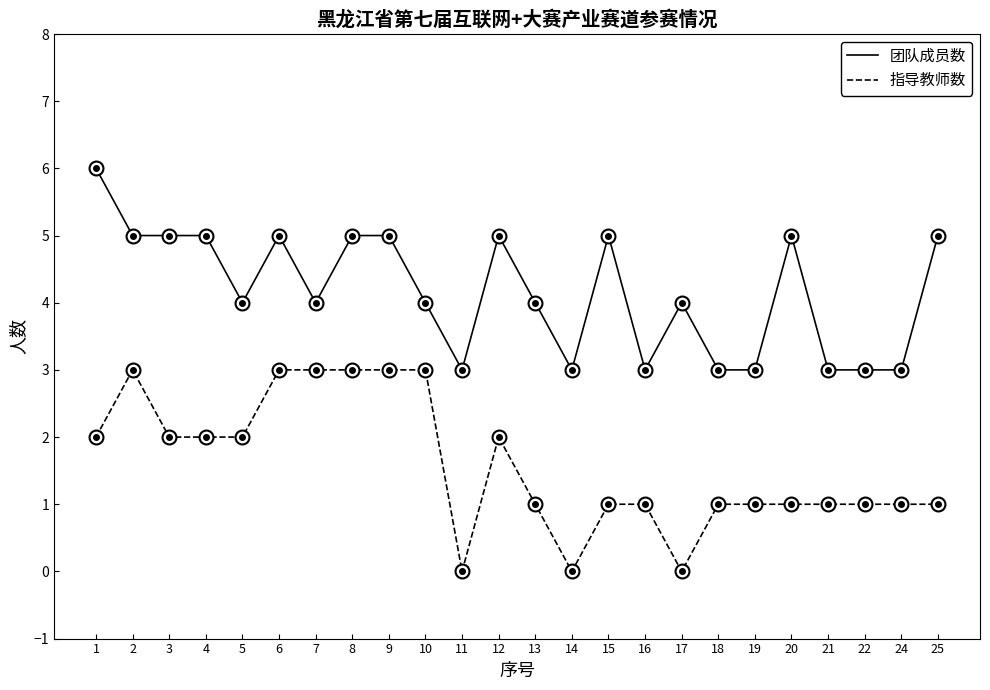

Rank the series by their average value, from lowest to highest.

指导教师数, 团队成员数